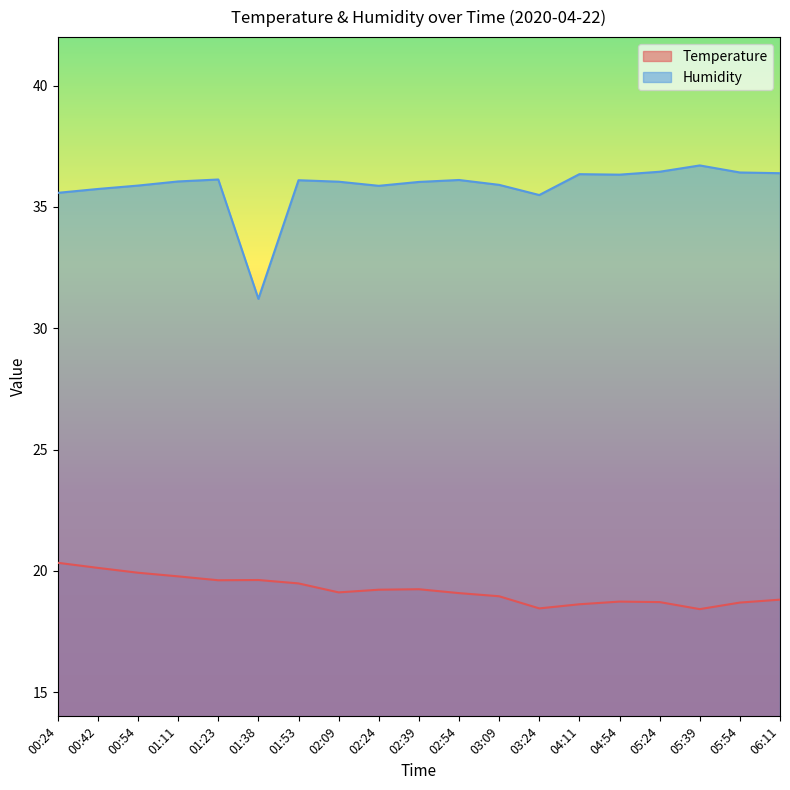

At which label does Temperature reach its minimum?

05:39